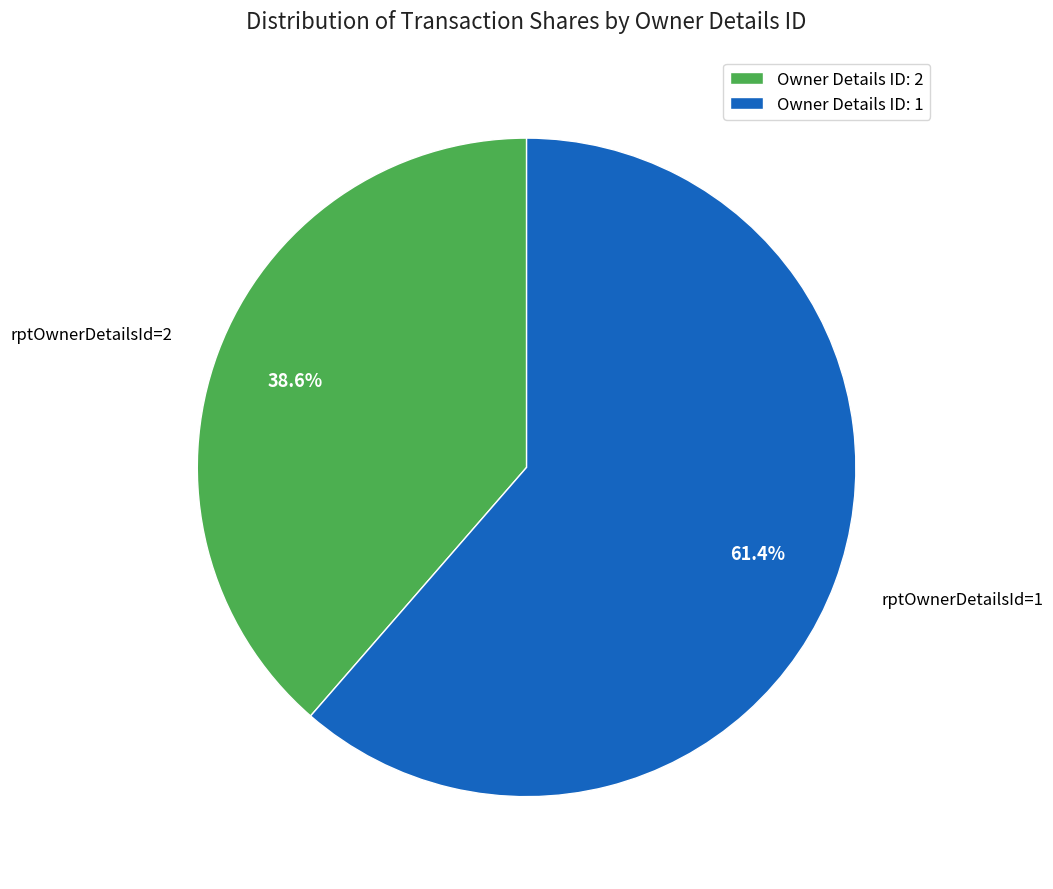

Is there a majority slice in this chart?

Yes